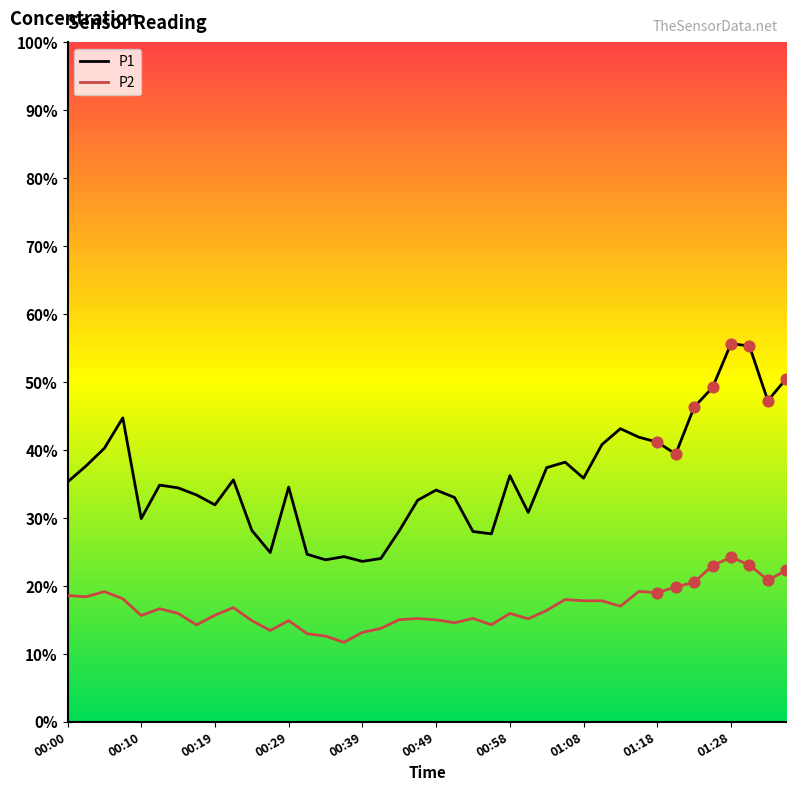

Which series has the largest range (max minus min)?

P1